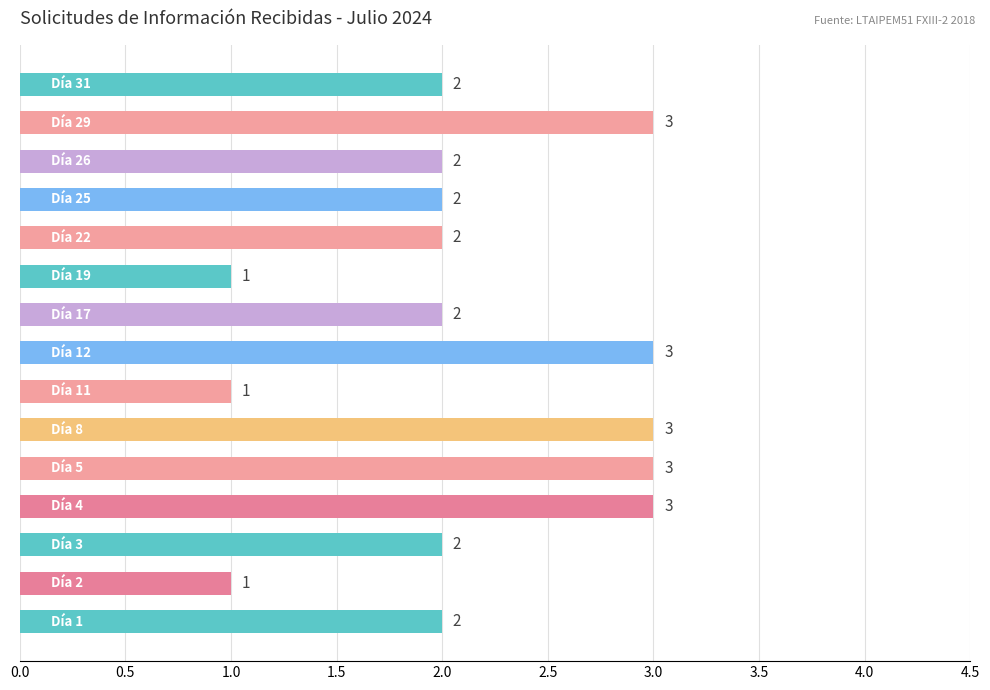

How many values are between 2 and 3?

12